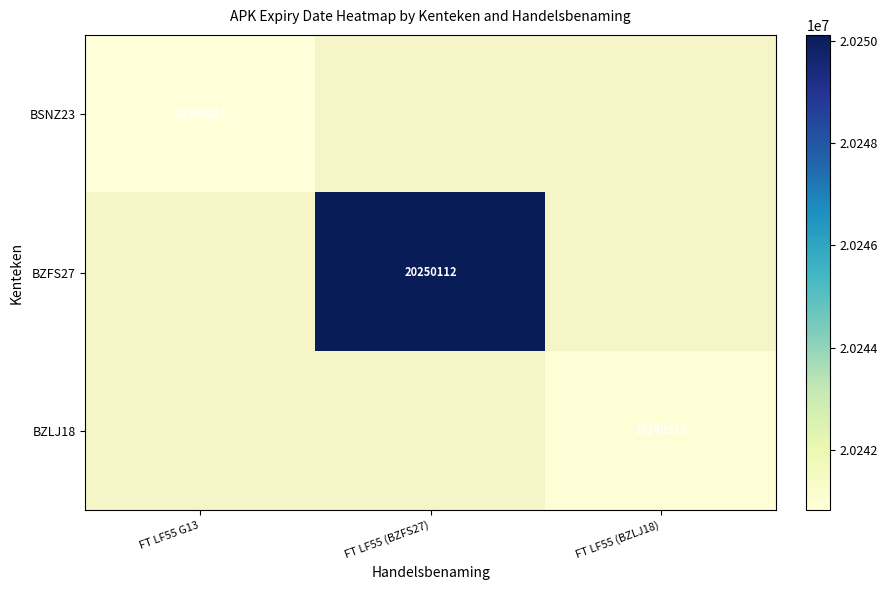

Rank the series by their average value, from highest to lowest.

BSNZ23, BZFS27, BZLJ18